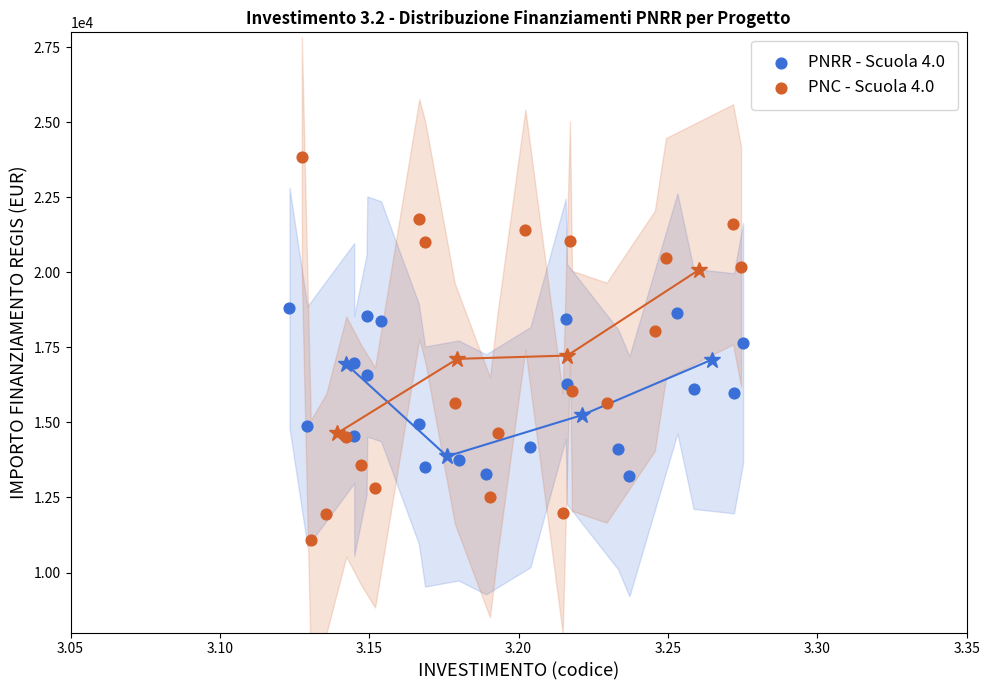

Which series contains the lowest Y value?

PNC - Scuola 4.0